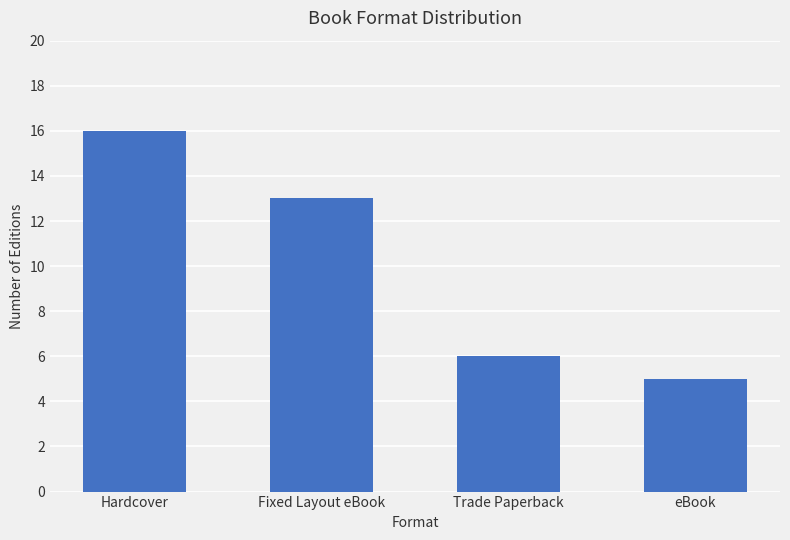

Approximately how many times larger is the value at eBook compared to Trade Paperback?

0.8